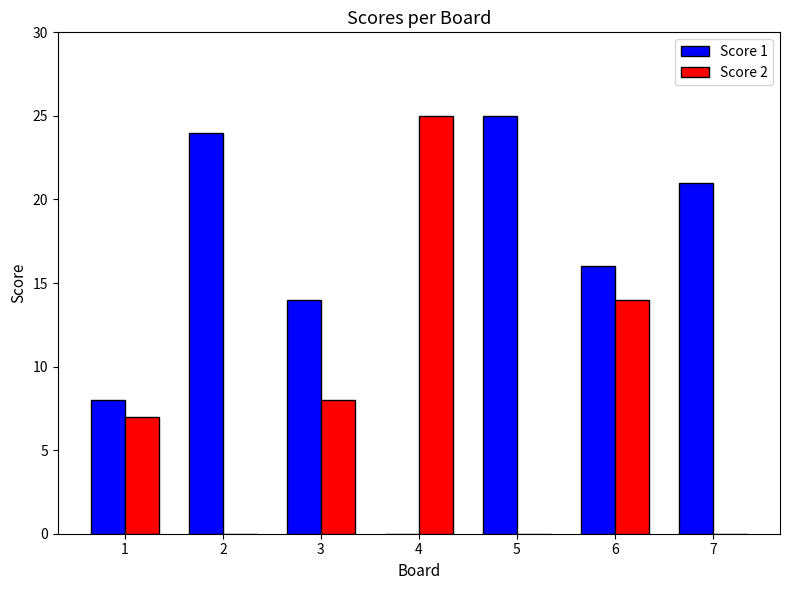

Between 1 and 7, which series saw the biggest shift?

Score 1